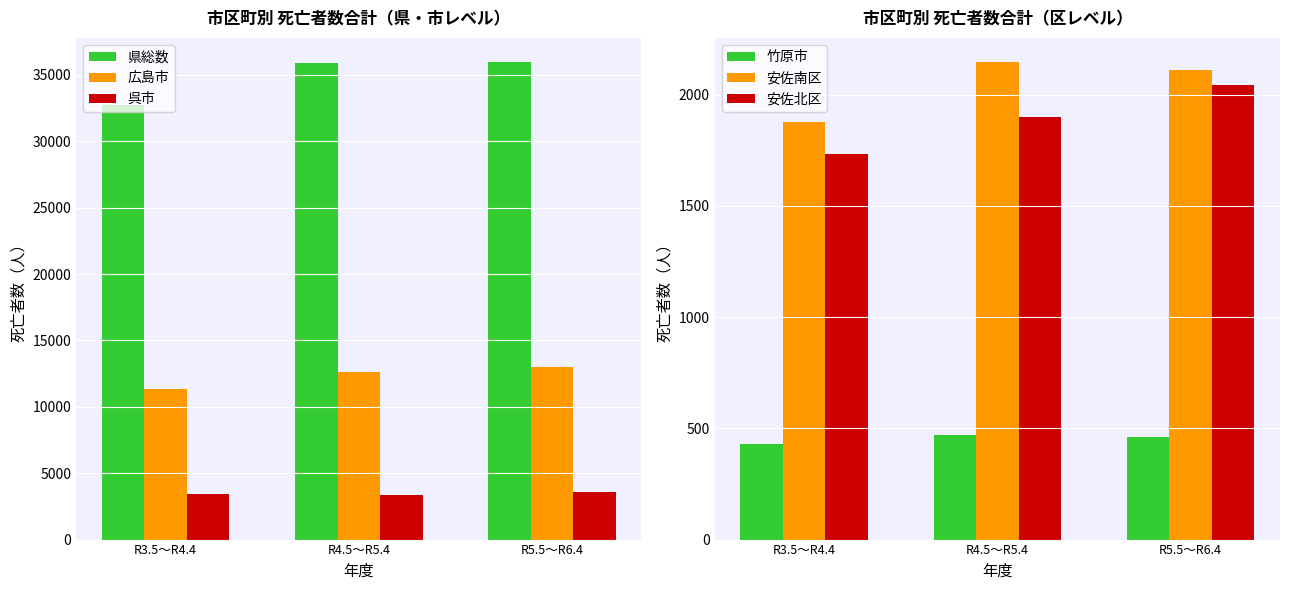

Which category has the lowest value in the 安佐南区 series?

R3.5～R4.4